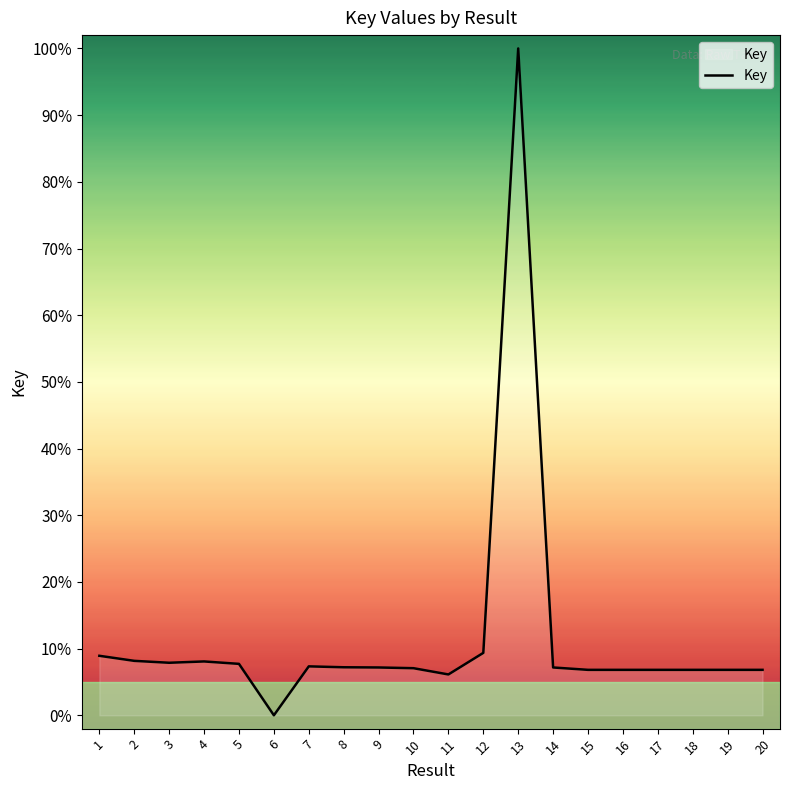

What is the change in value from 2 to 18?

-1.3